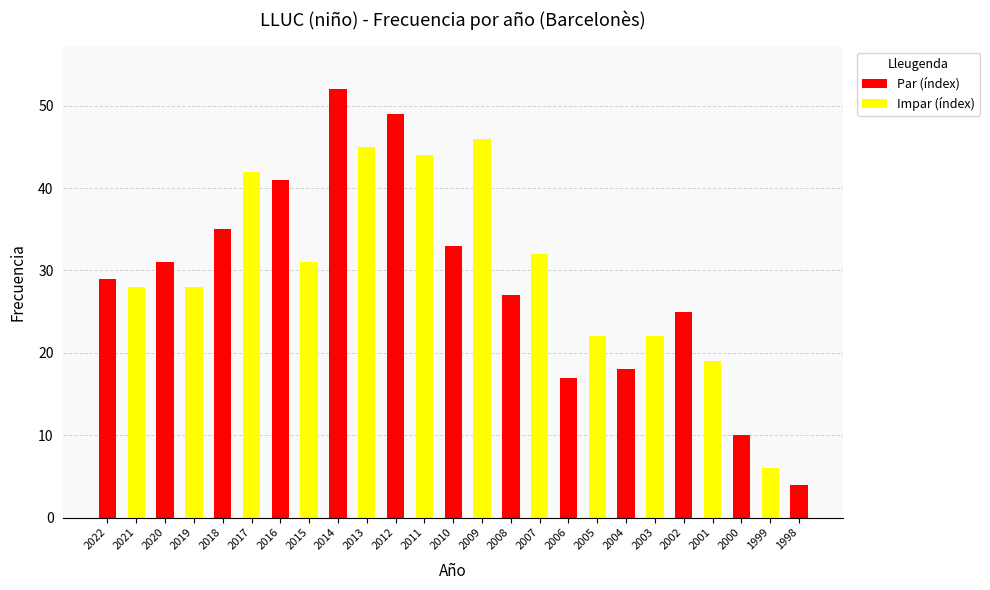

What value does the data have at 2012?

49